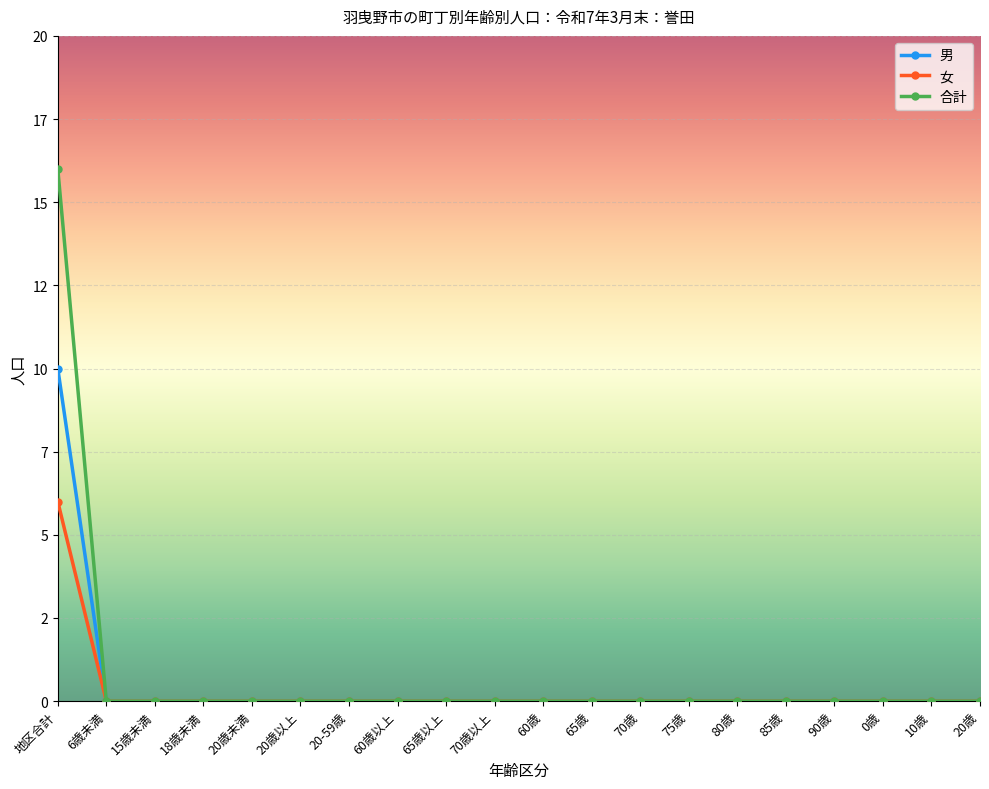

Does the chart have visible grid lines?

Yes